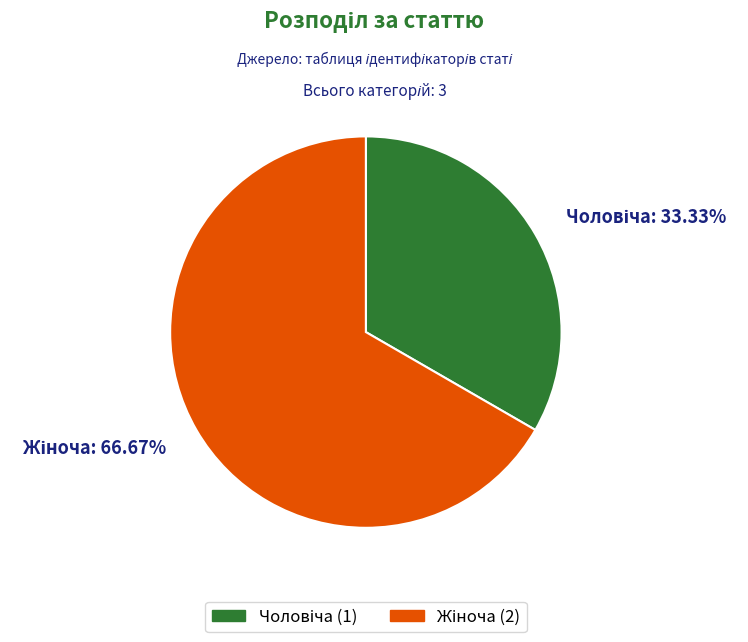

Does any single category account for the majority?

Yes